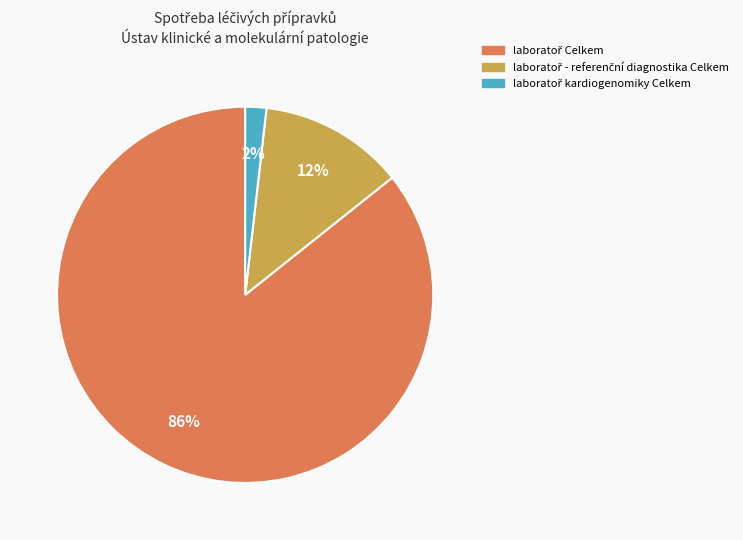

To the nearest percent, what is the average slice percentage?

33%